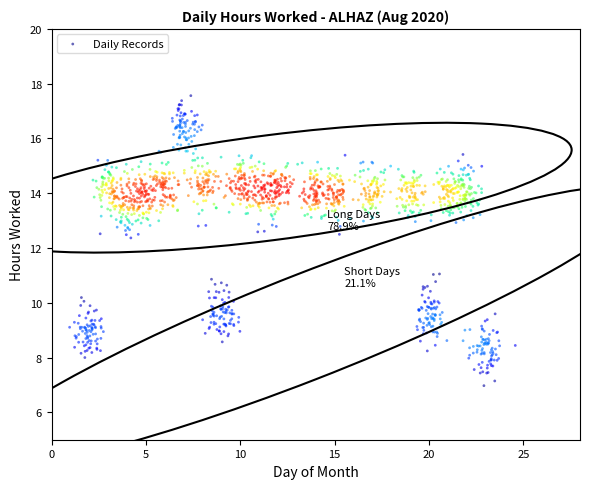

What is the range of X values (max minus min)?

23.6